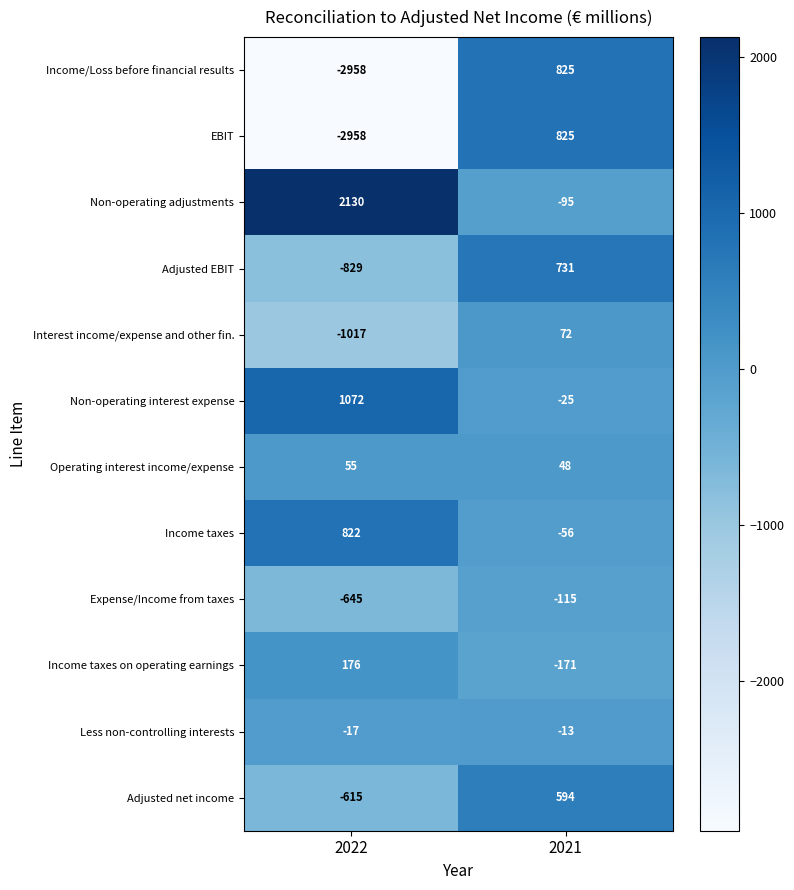

What is the maximum value shown in the chart?

2130